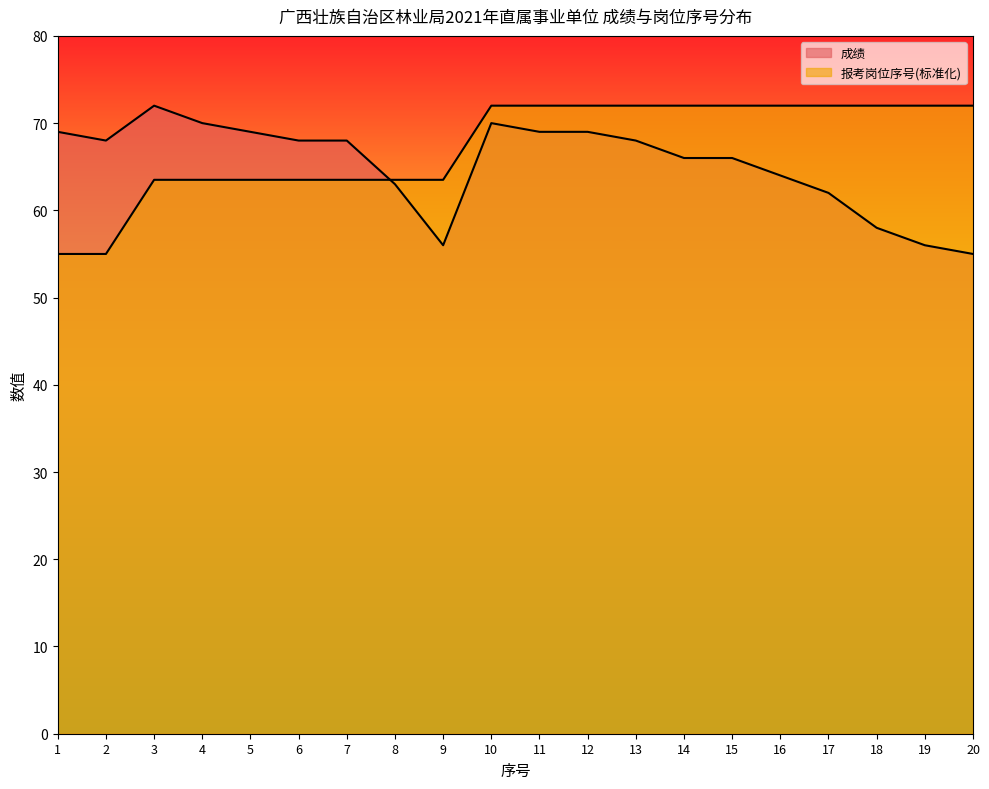

Count the number of data series in this chart.

2